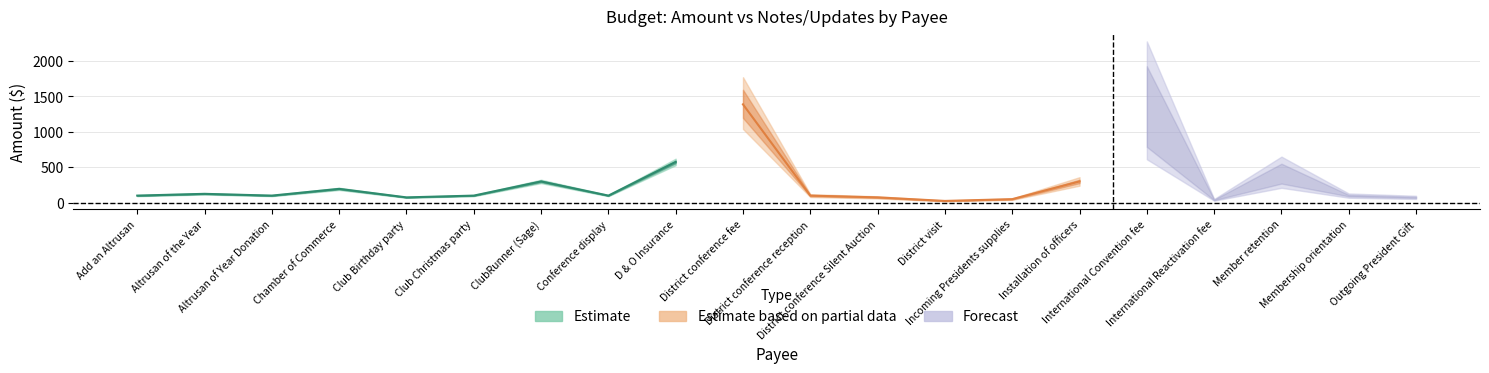

What position from the right is Incoming Presidents supplies?

7